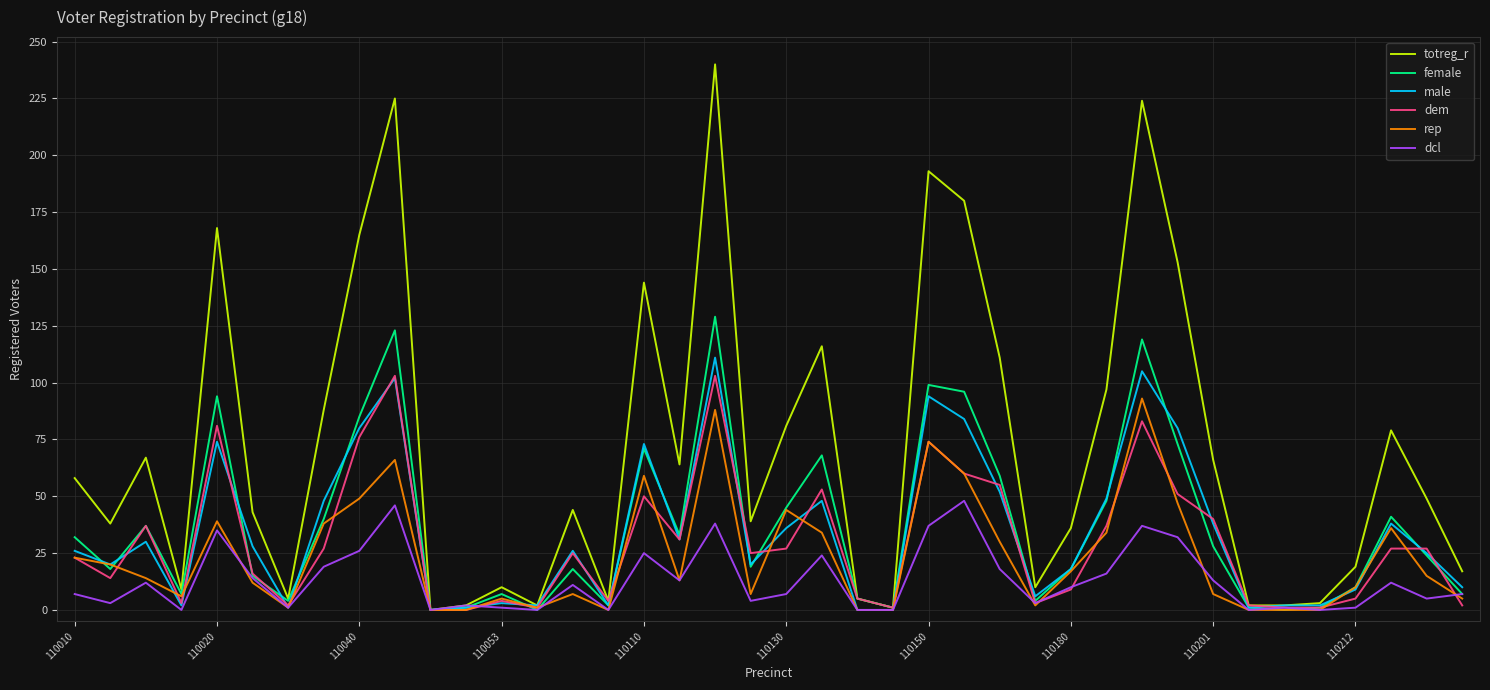

Which series has the widest spread of values?

totreg_r